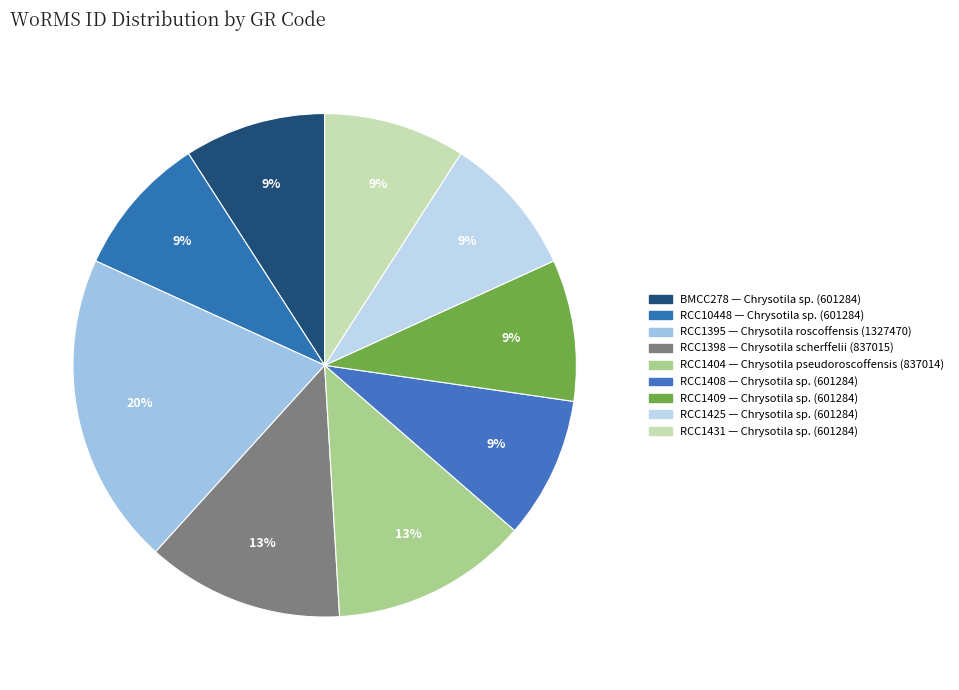

How many slices are in this pie chart?

9